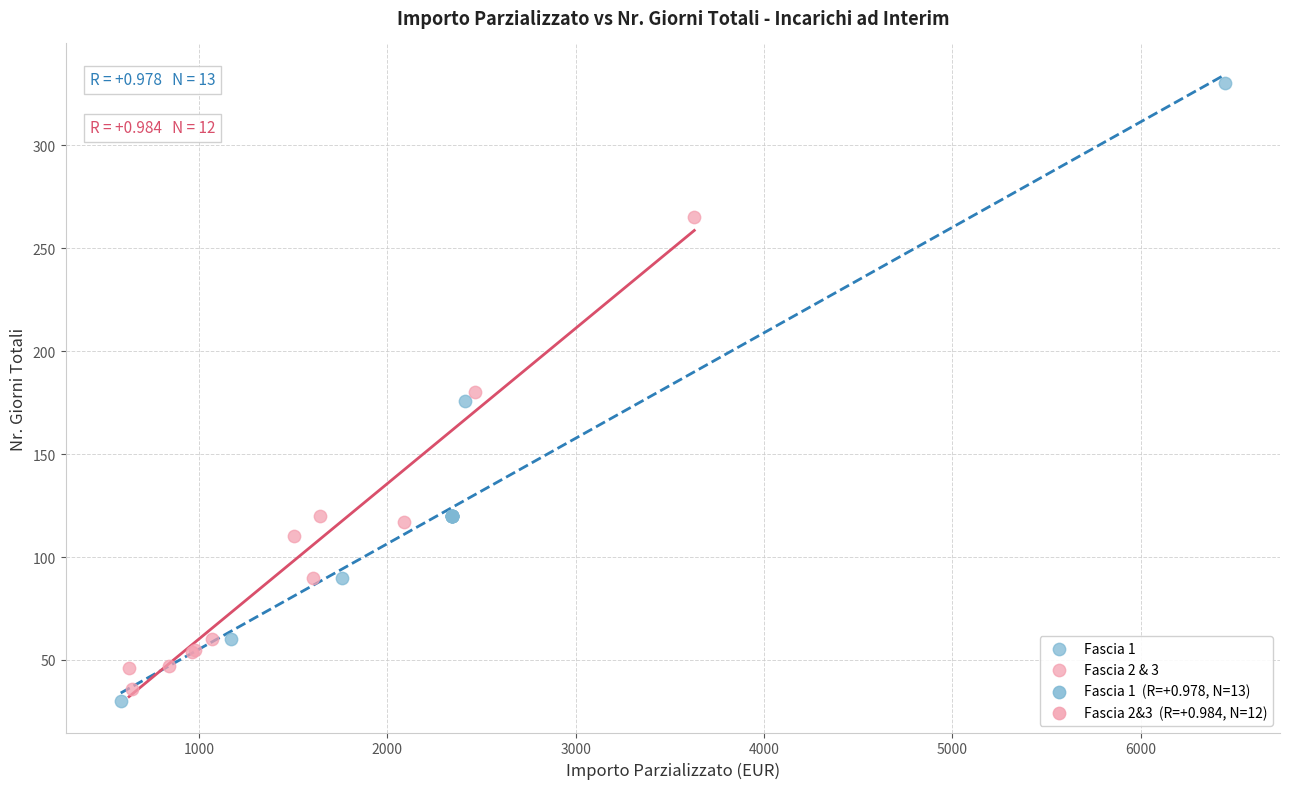

Which series reaches the maximum Y coordinate?

Fascia 1